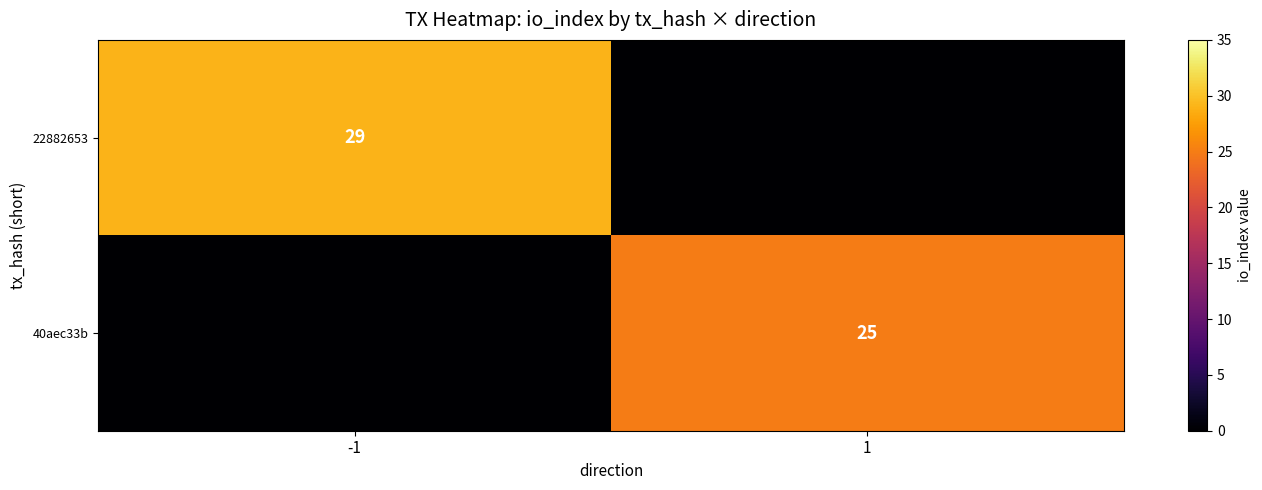

The value of 22882653 at -1 is 29. True or false?

True